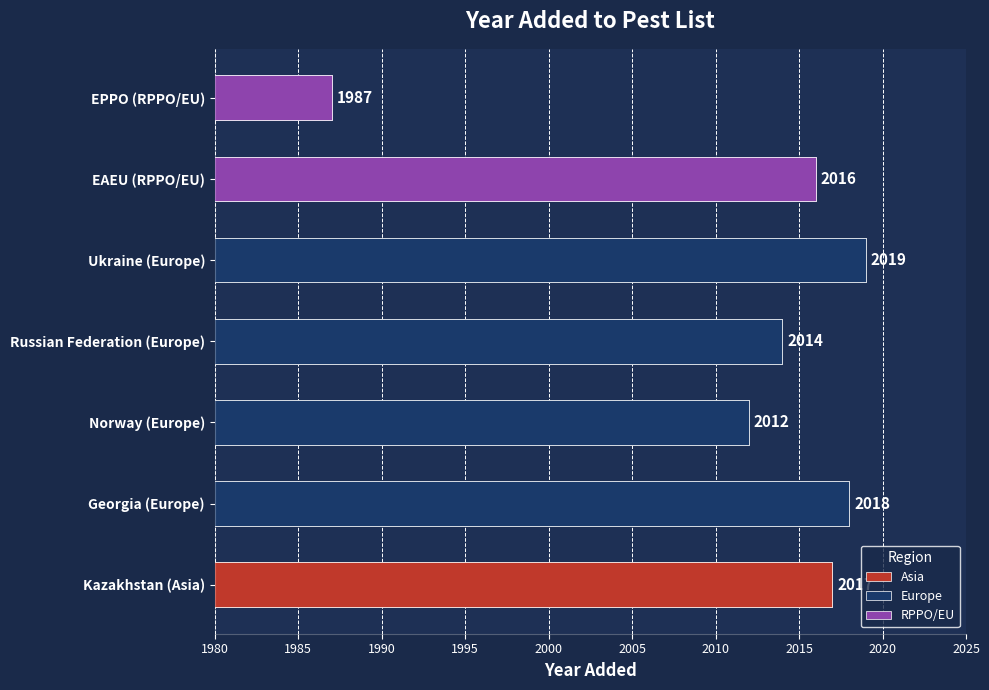

What is the greatest value displayed?

2019